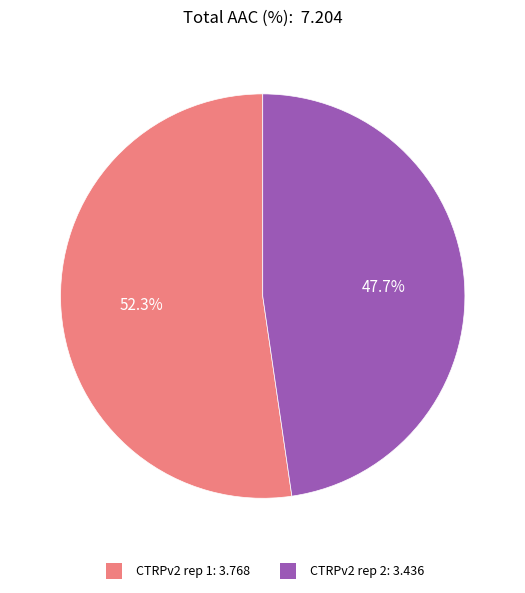

How many segments does this pie chart have?

2